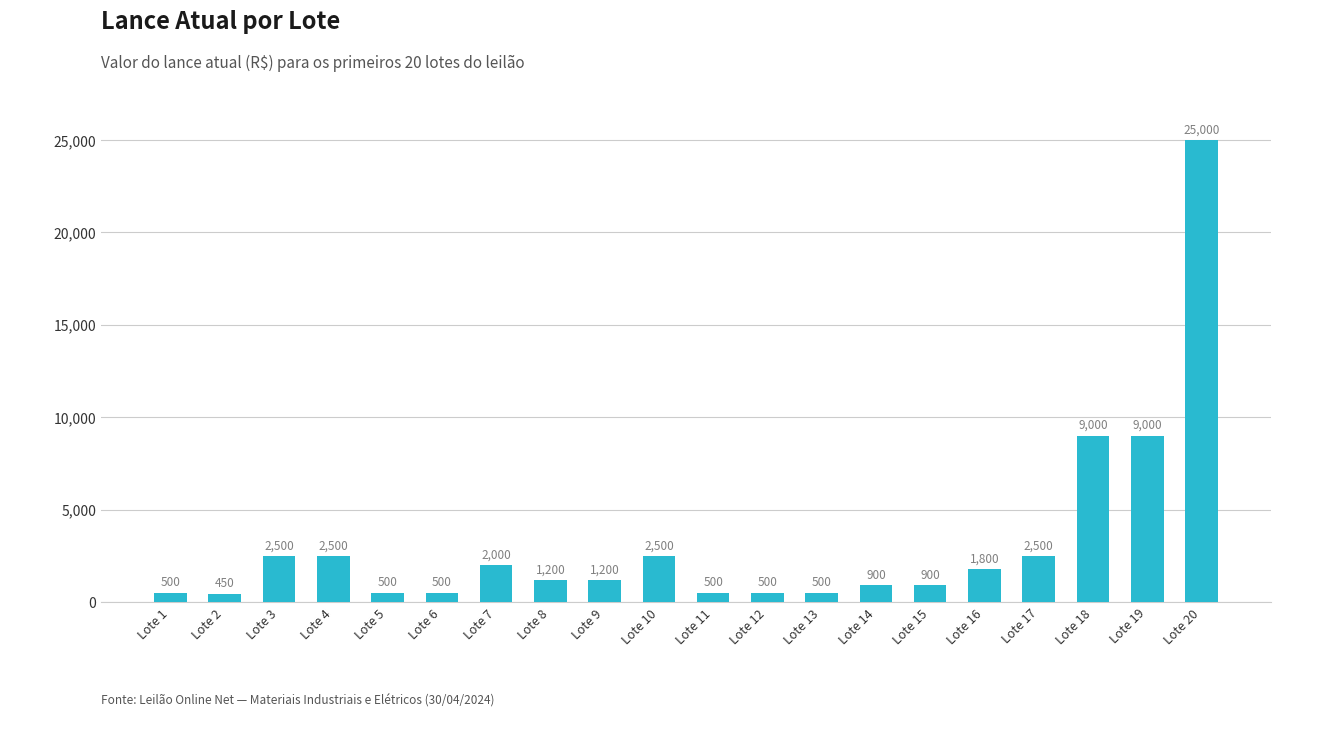

True or false: the data shows 900 at Lote 15.

True